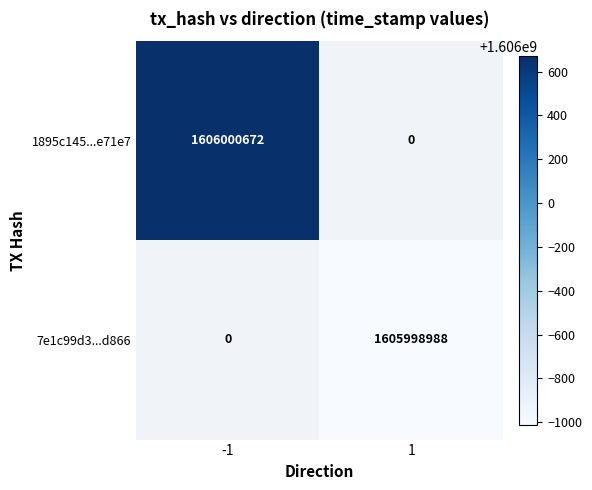

Is the value of 1895c145...e71e7 at -1 greater than the value of 7e1c99d3...d866 at 1?

Yes